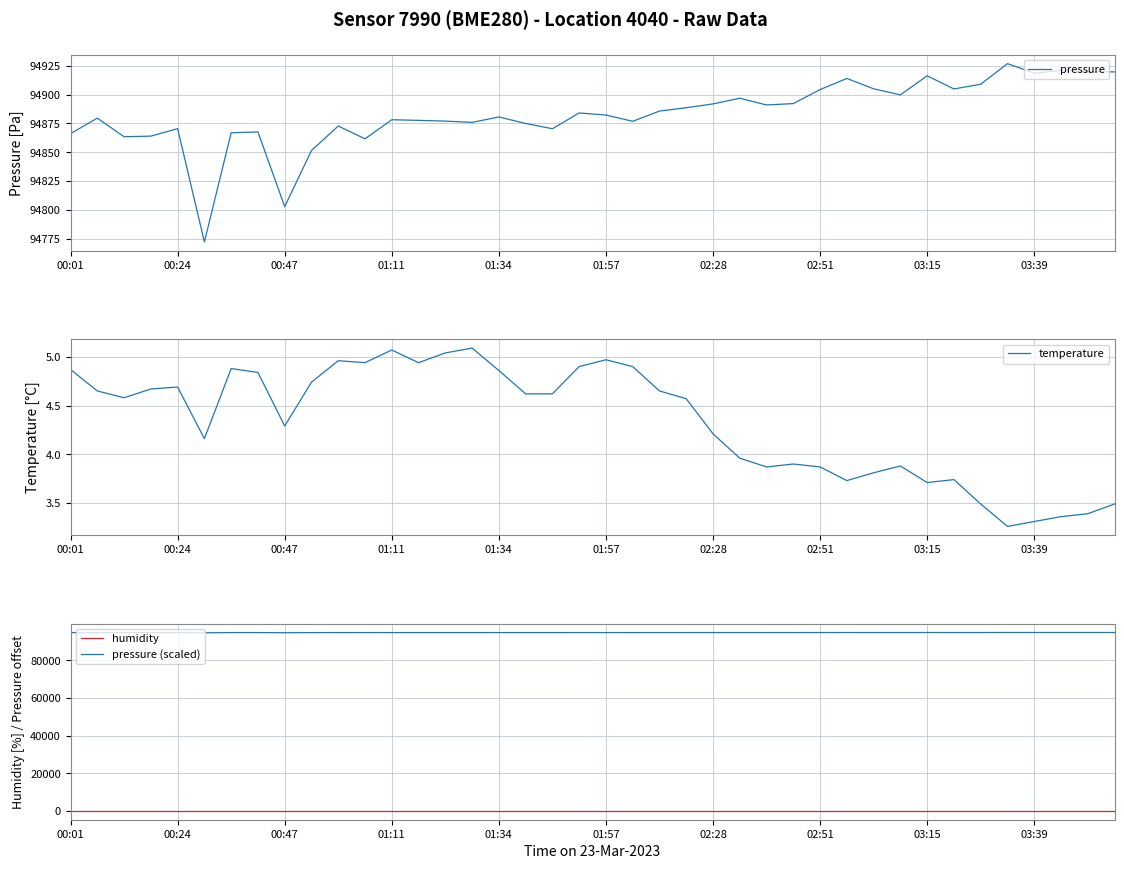

List the series in order of their peak value, highest first.

pressure, pressure (scaled), humidity, temperature